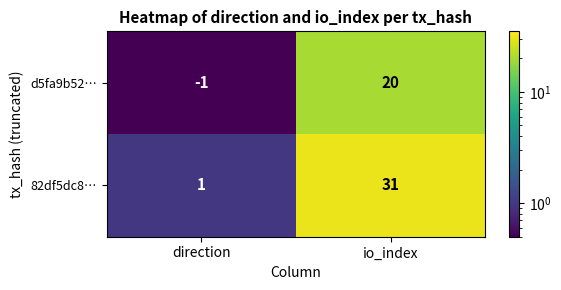

What is the highest value of the d5fa9b52… series?

20